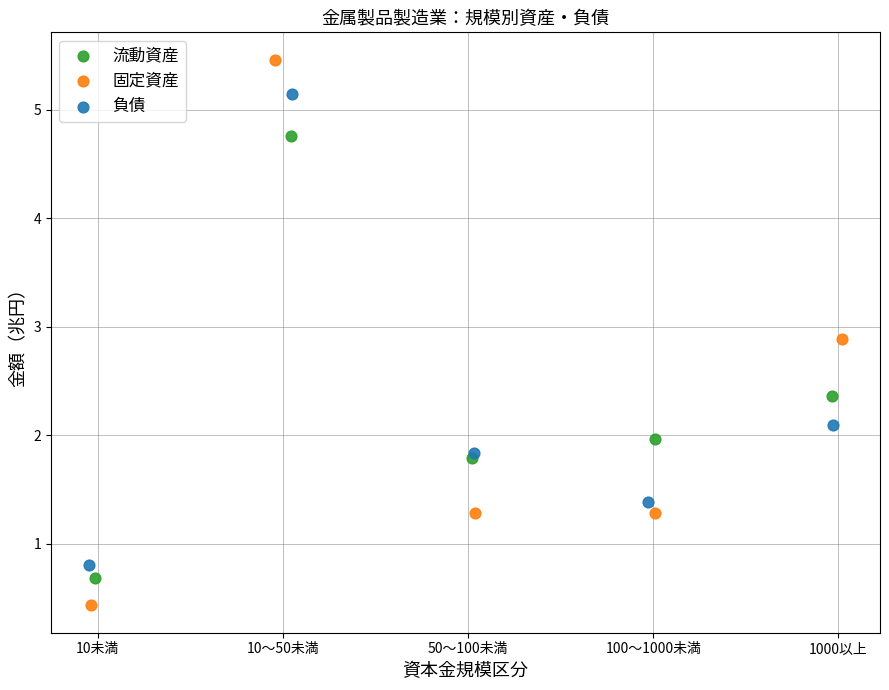

Which series contains the lowest Y value?

固定資産